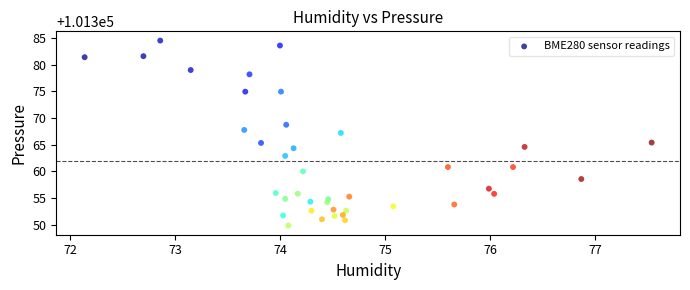

What is the range of X values (max minus min)?

5.4